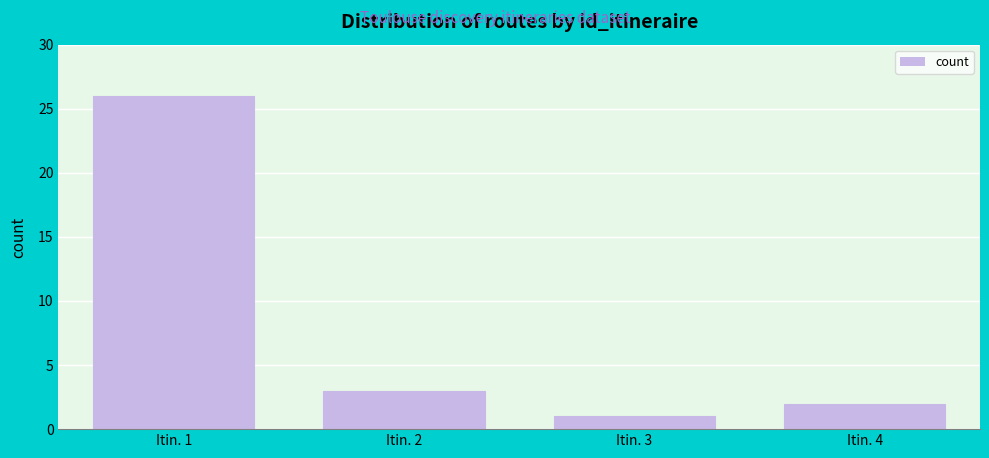

Reading left to right, what are all the values shown in this chart?

Itin. 1=26	Itin. 2=3	Itin. 3=1	Itin. 4=2